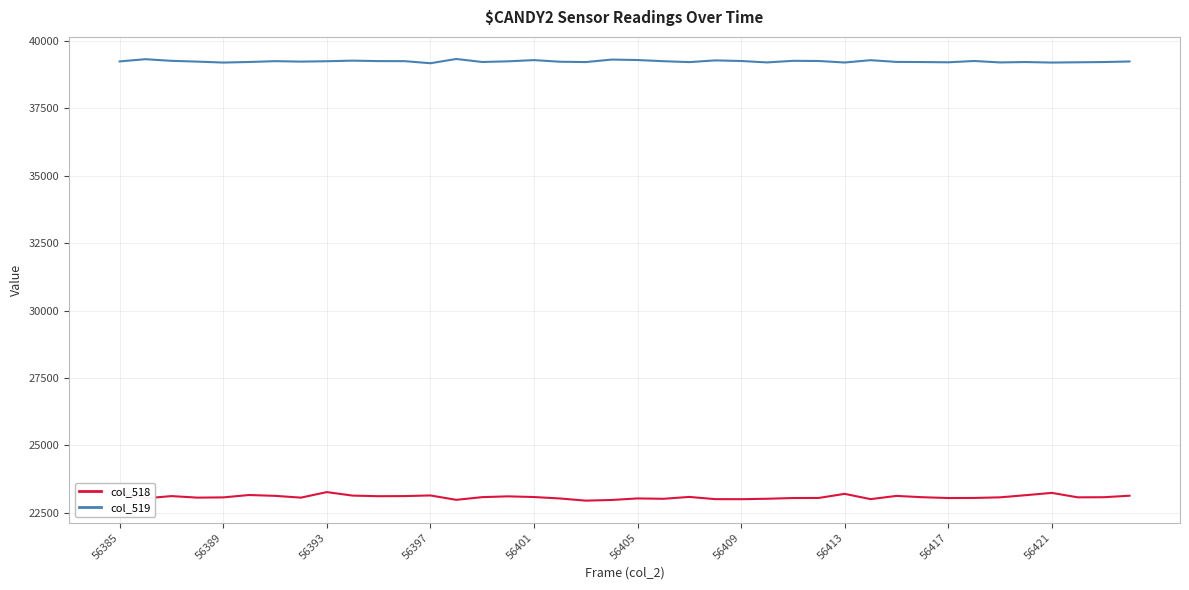

What is the lowest value of the col_519 series?

39173